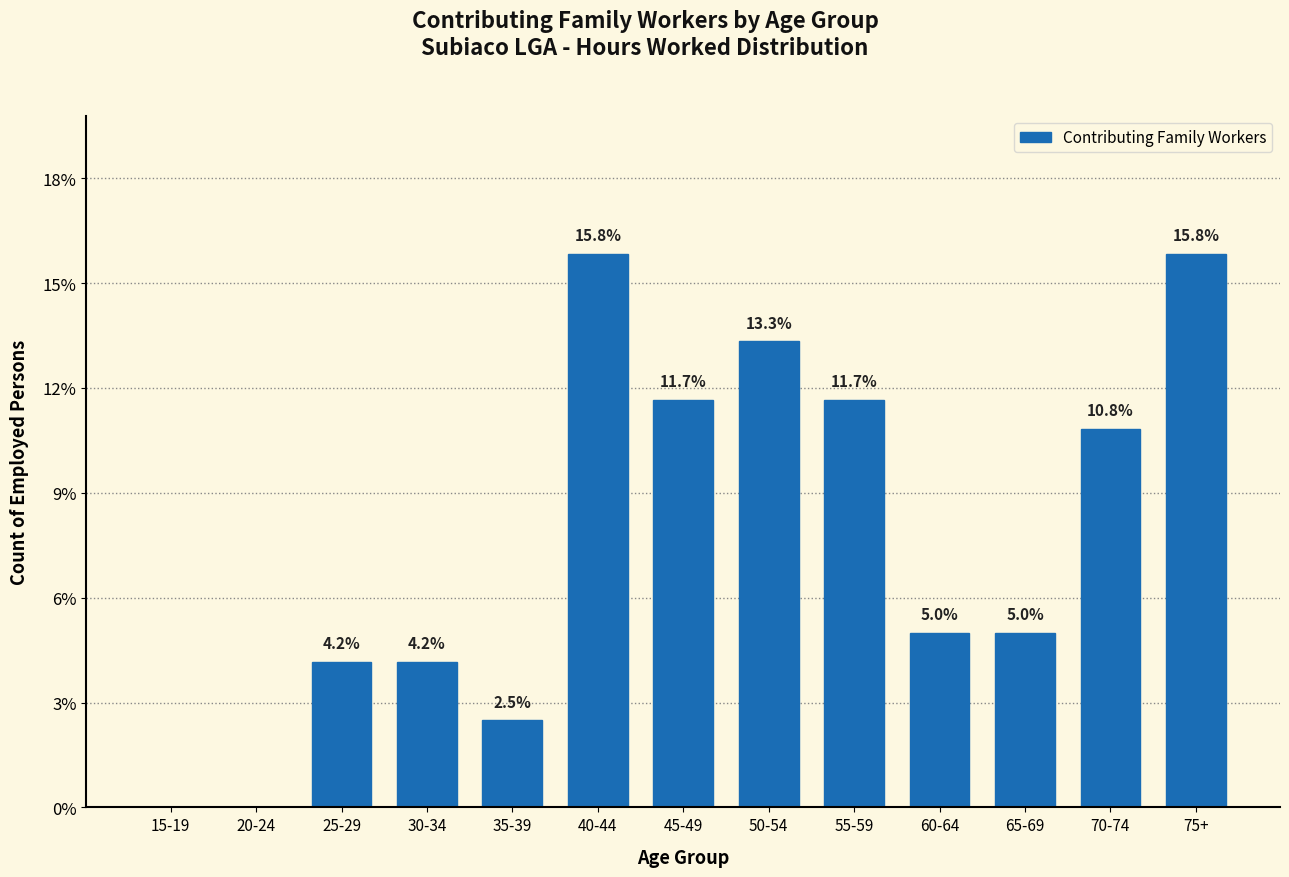

Reading right to left, transcribe all the data shown in this chart.

75+=15.8	70-74=10.8	65-69=5.0	60-64=5.0	55-59=11.7	50-54=13.3	45-49=11.7	40-44=15.8	35-39=2.5	30-34=4.2	25-29=4.2	20-24=0.0	15-19=0.0